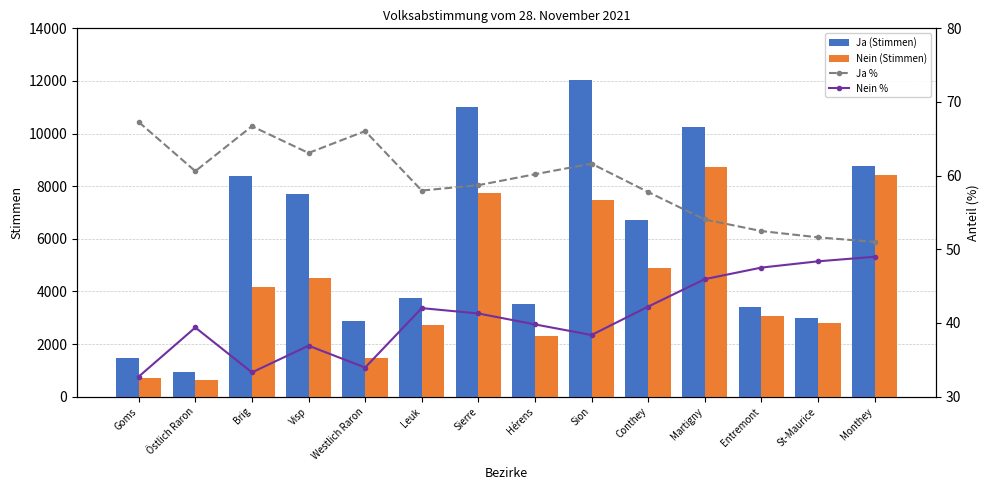

Is it true that Nein (Stimmen) equals 4516.0 at Visp?

True